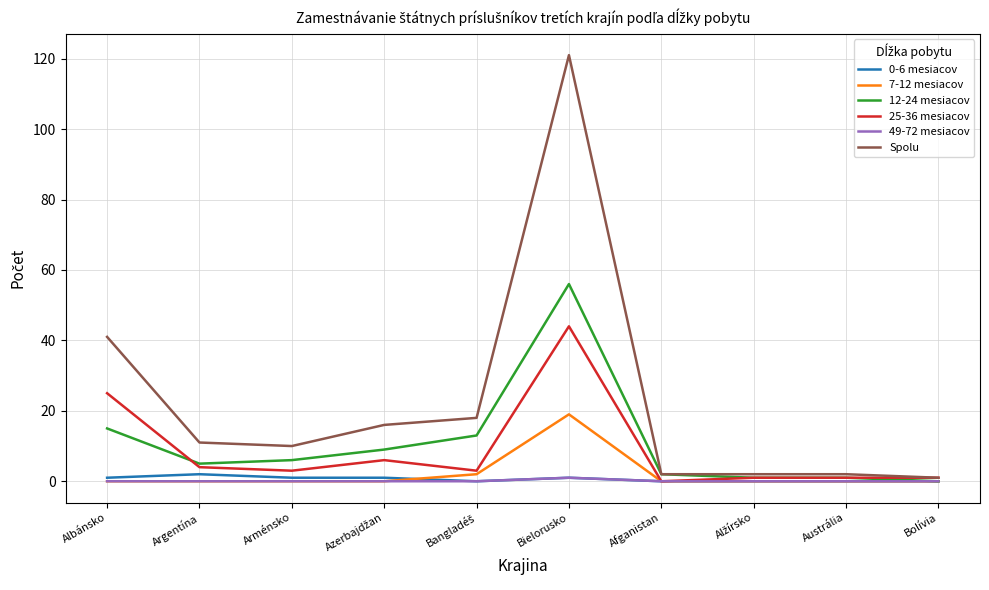

True or false: 7-12 mesiacov has a value of 11 at Afganistan.

False